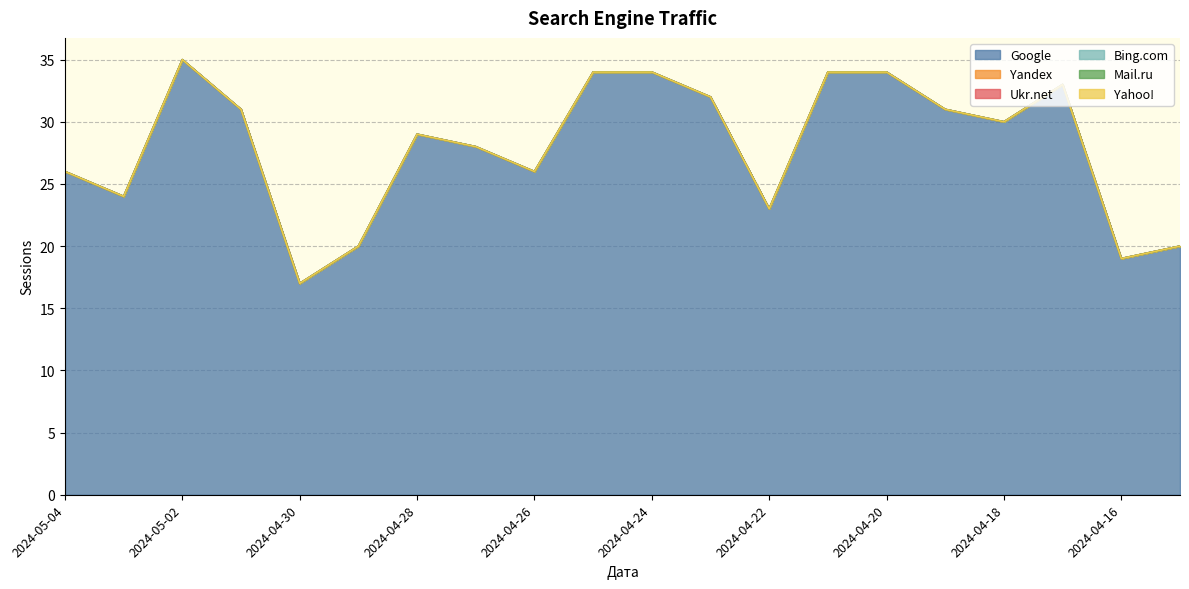

At which category is the sum across all series the highest?

2024-05-02